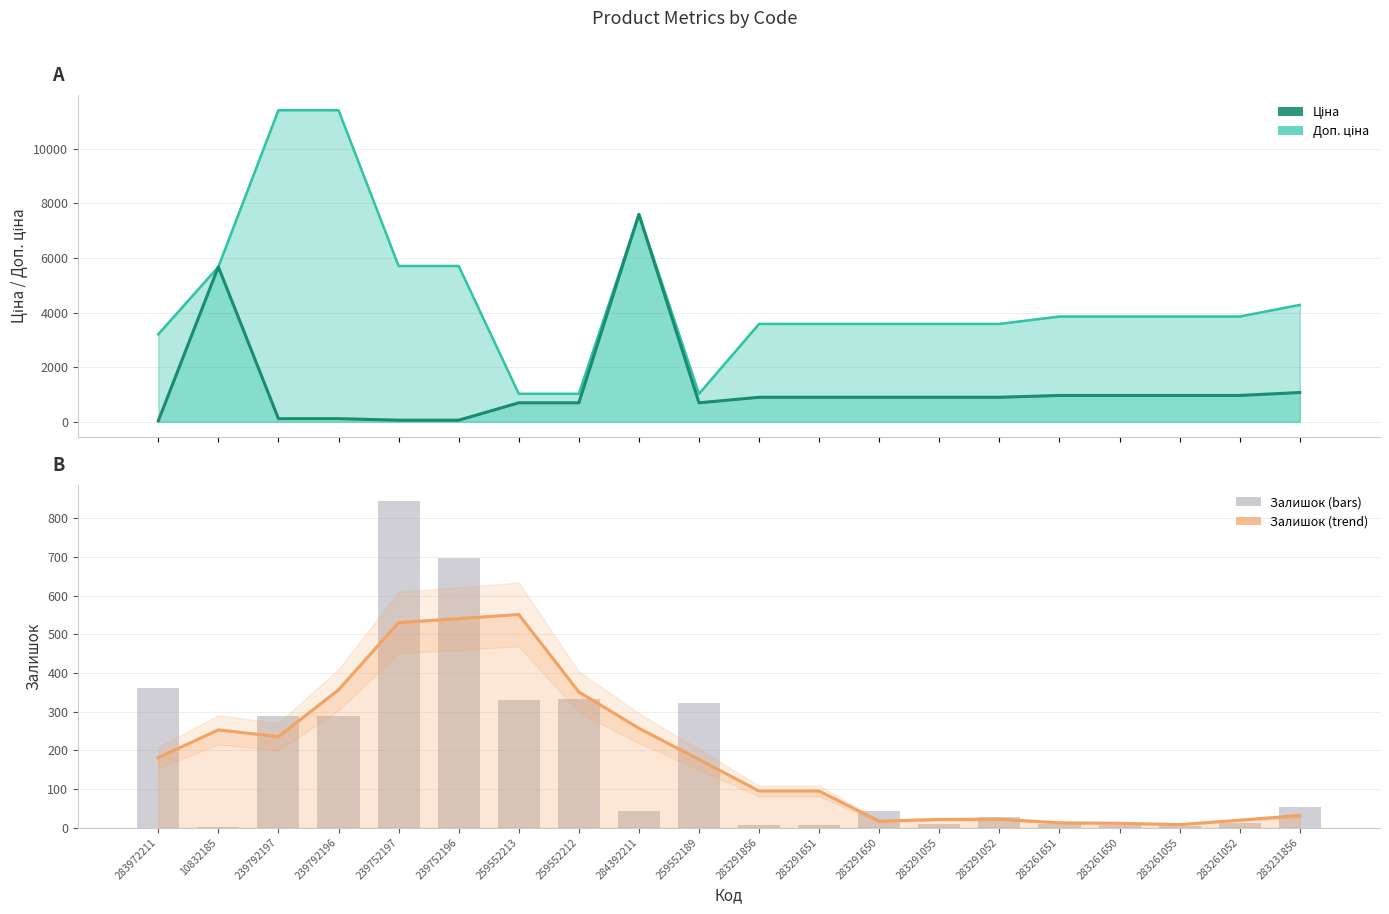

Are the bars horizontal?

No